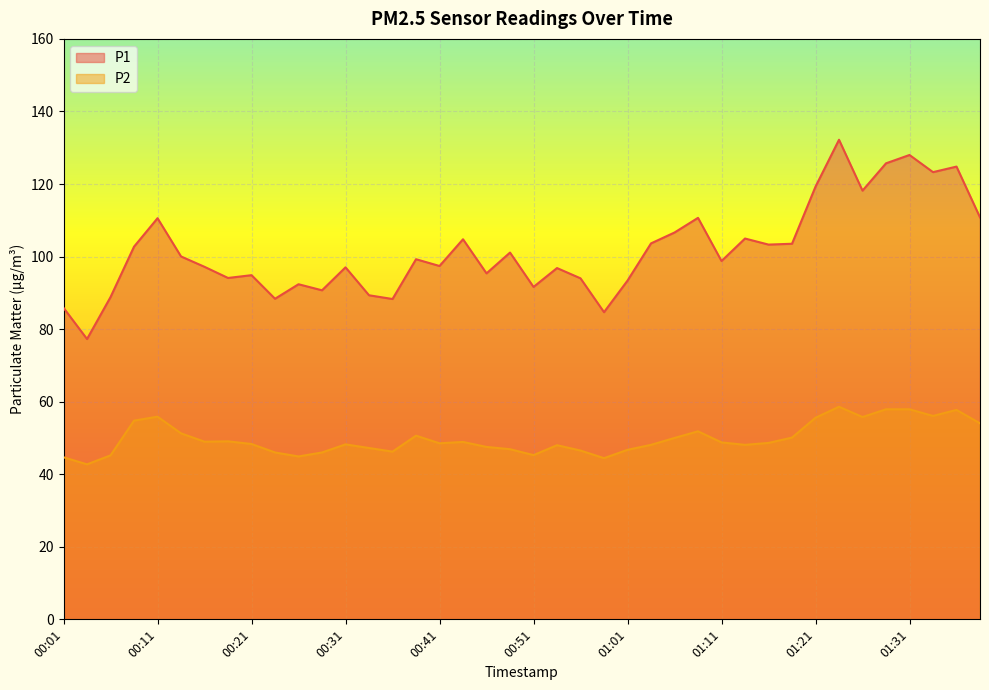

What is the spread (max minus min) of values at 01:19?

53.4